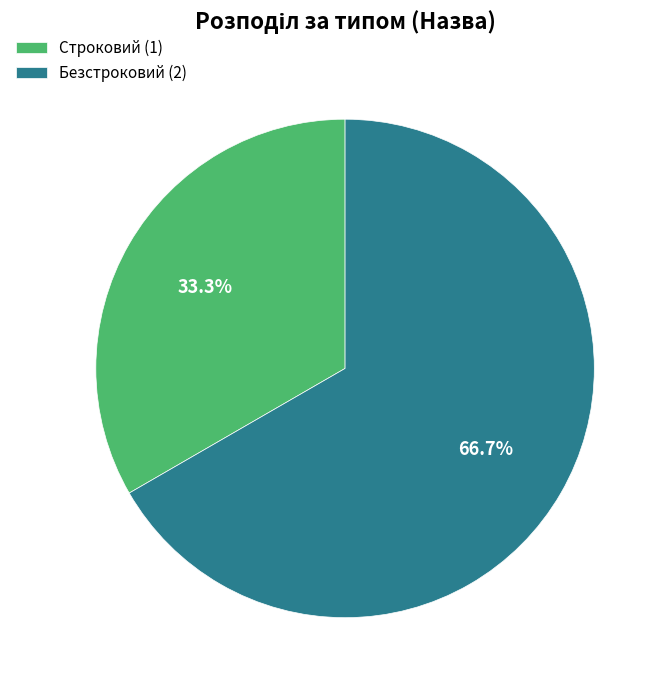

To the nearest percent, what is the difference between the Строковий and Безстроковий slice percentages?

33%